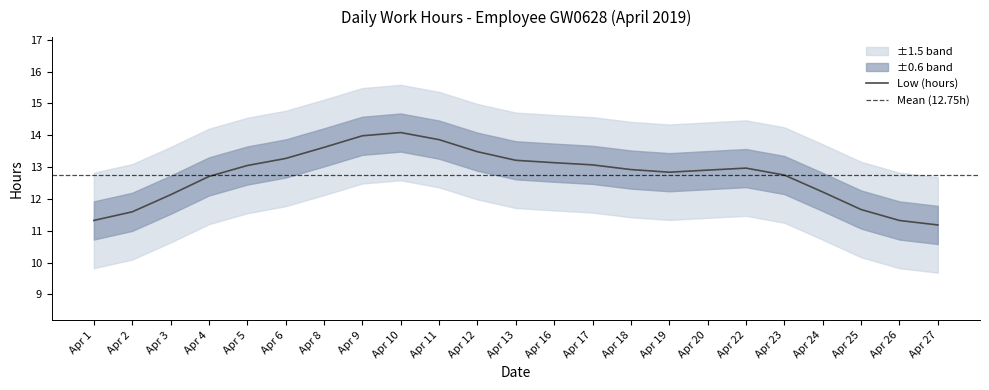

What is the lowest value of the Low (hours) series?

11.2